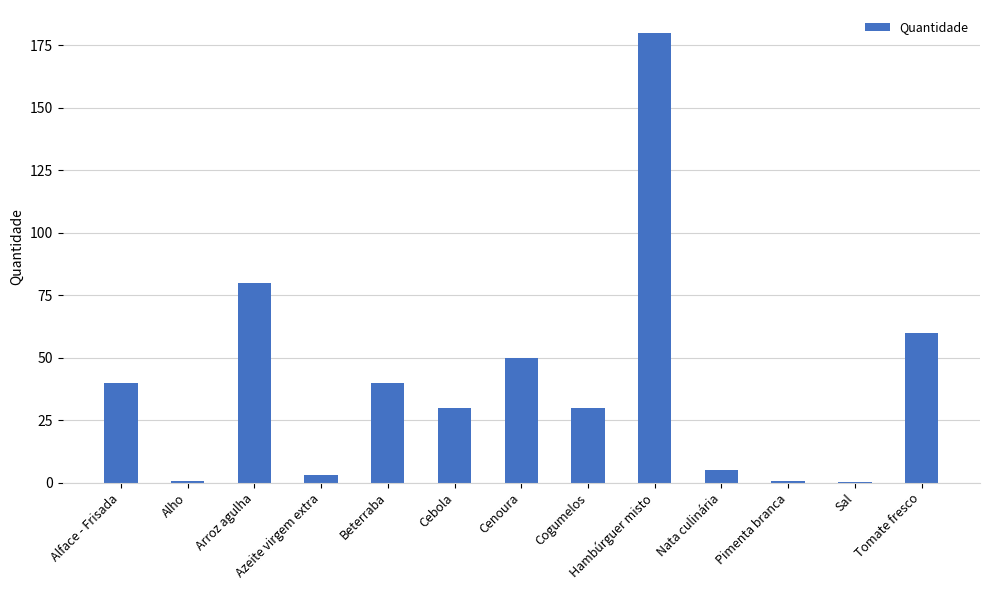

How many distinct data groups are displayed?

1